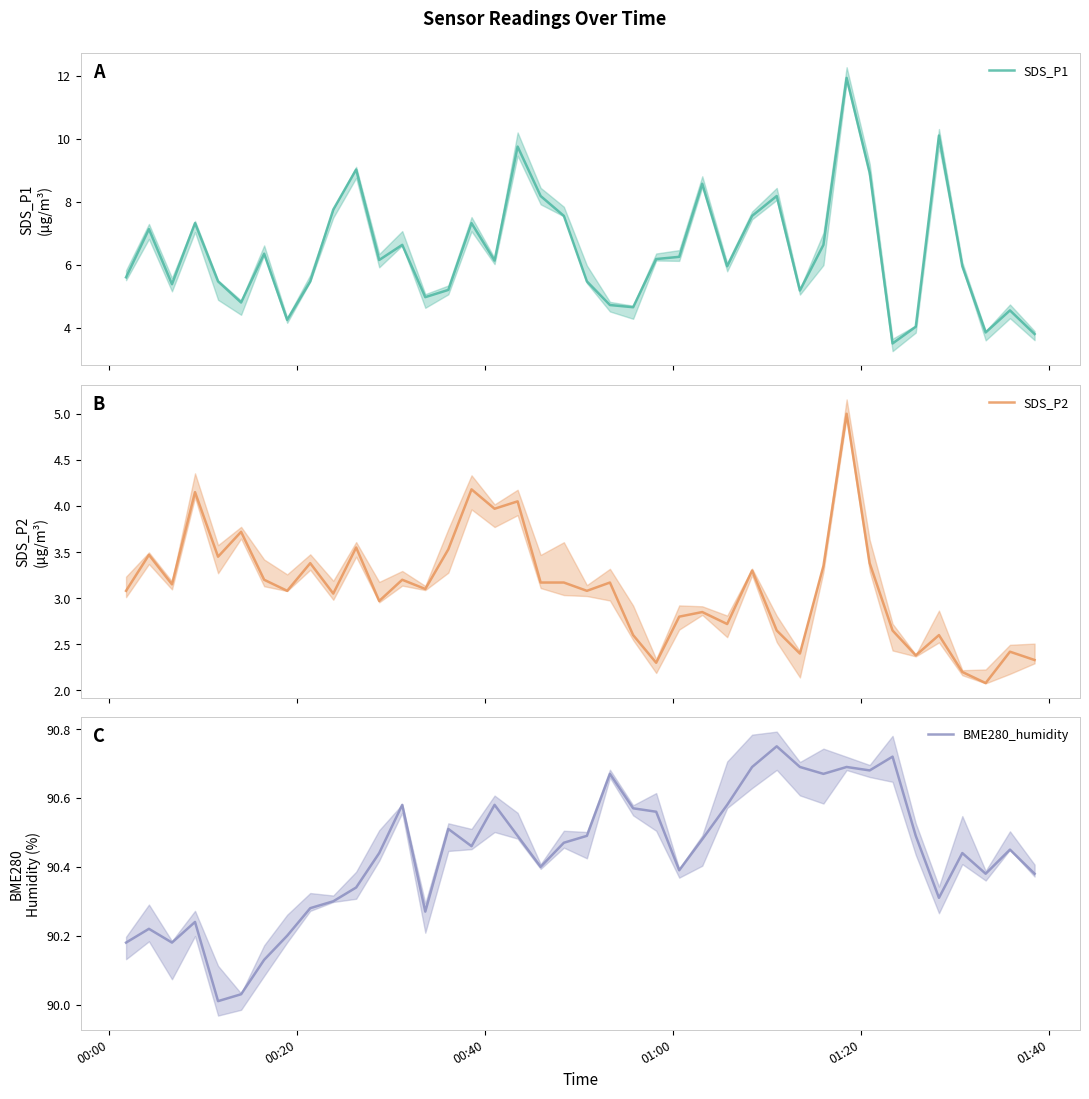

What is the lowest value of the SDS_P2 series?

2.1